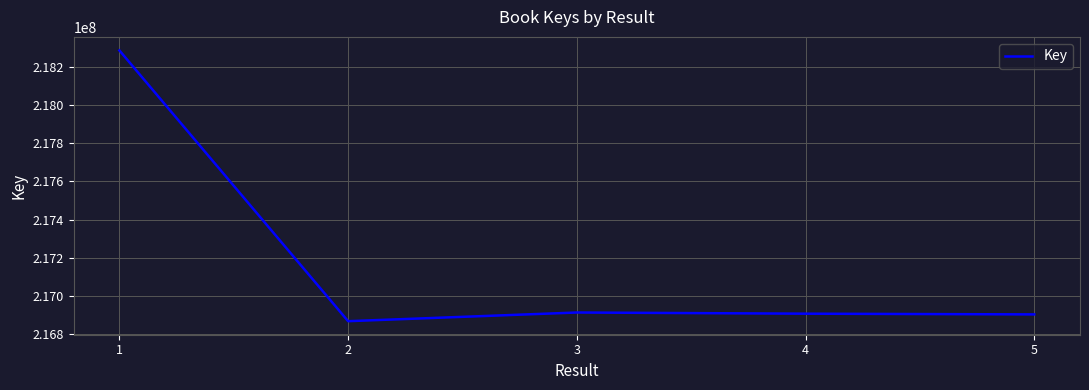

The value at 1 is 218285004. True or false?

True